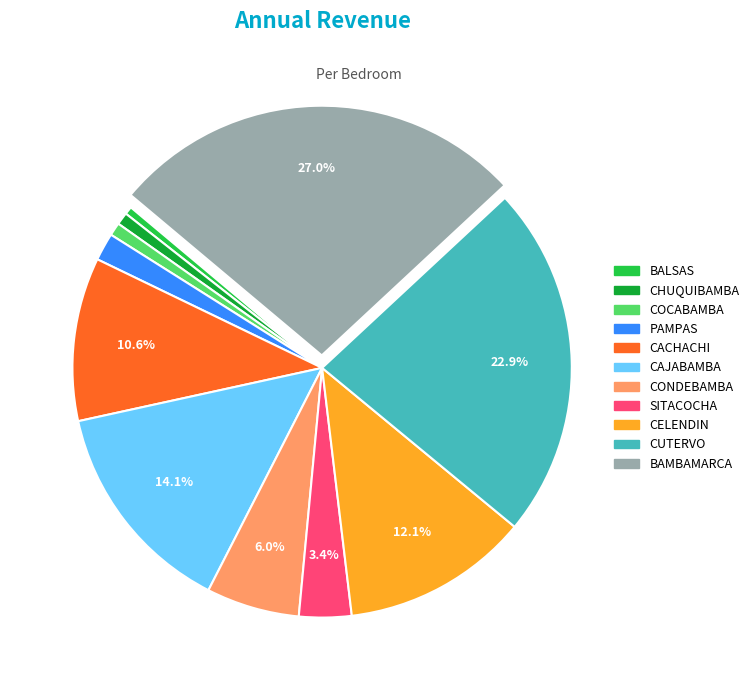

Is there any slice that represents more than half of the pie?

No